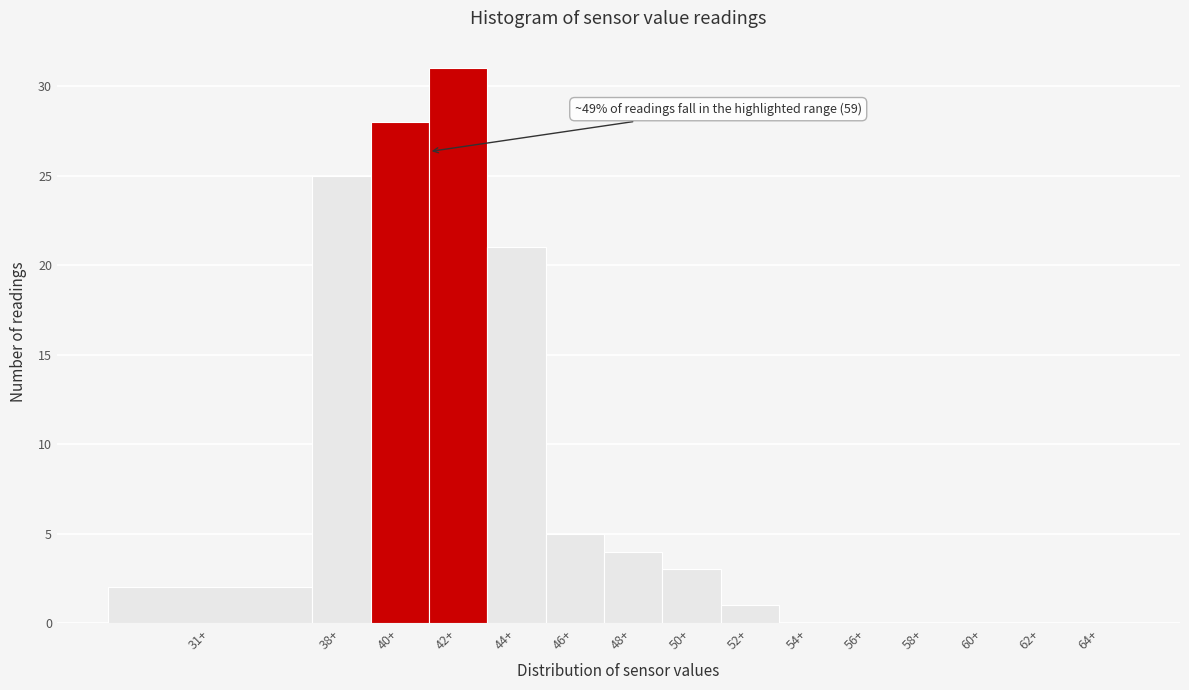

Reading left to right, transcribe all the data shown in this chart.

31+=2	38+=25	40+=28	42+=31	44+=21	46+=5	48+=4	50+=3	52+=1	54+=0	56+=0	58+=0	60+=0	62+=0	64+=0